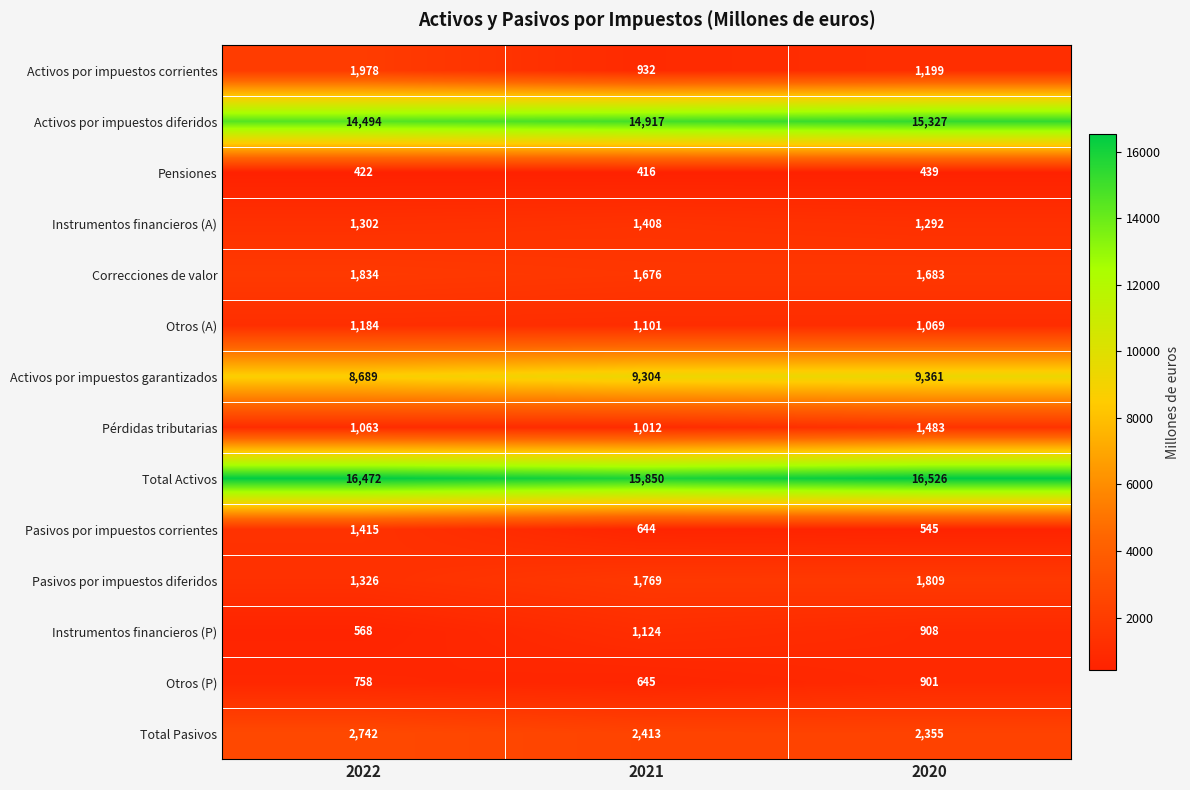

The value of Activos por impuestos corrientes at 2020 is 1199. True or false?

True